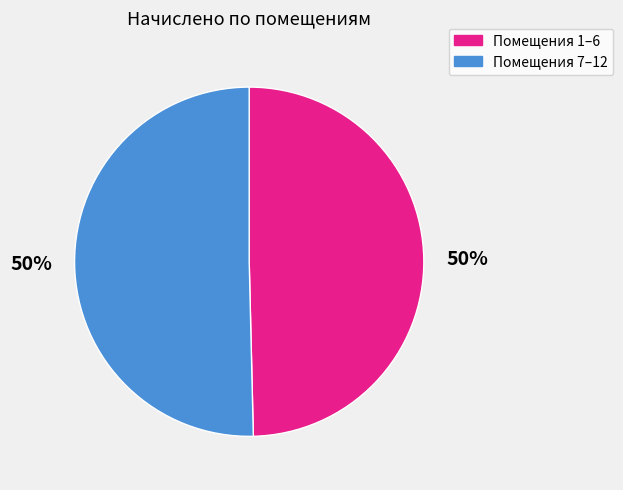

To the nearest percent, what is the average slice percentage?

50%